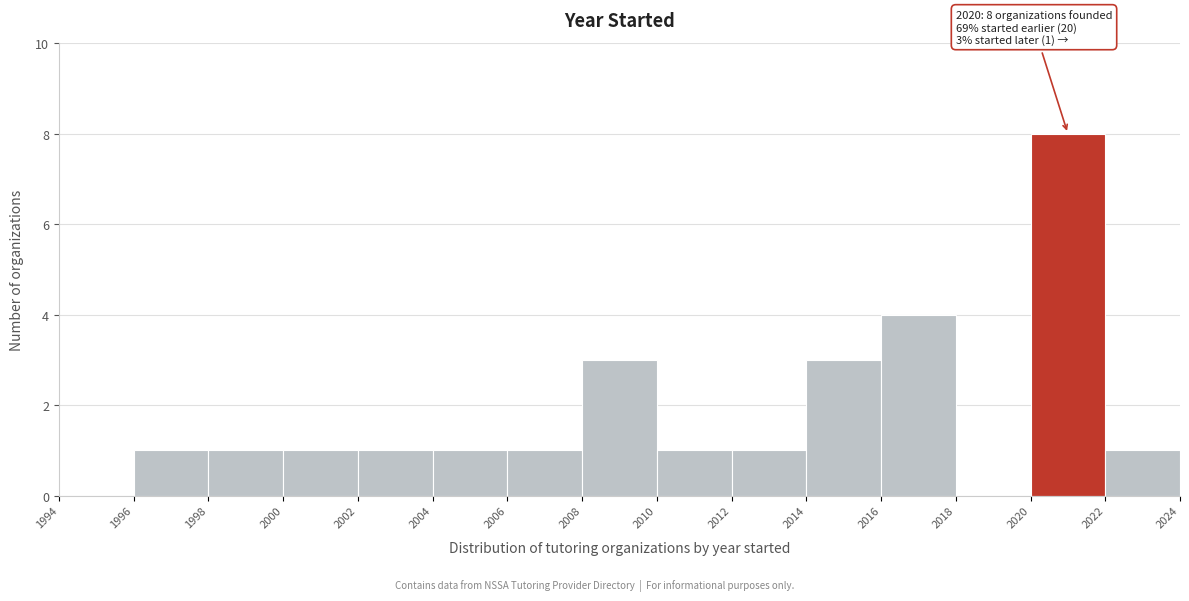

Which range on the x-axis has the tallest bar?

2020 to 2022